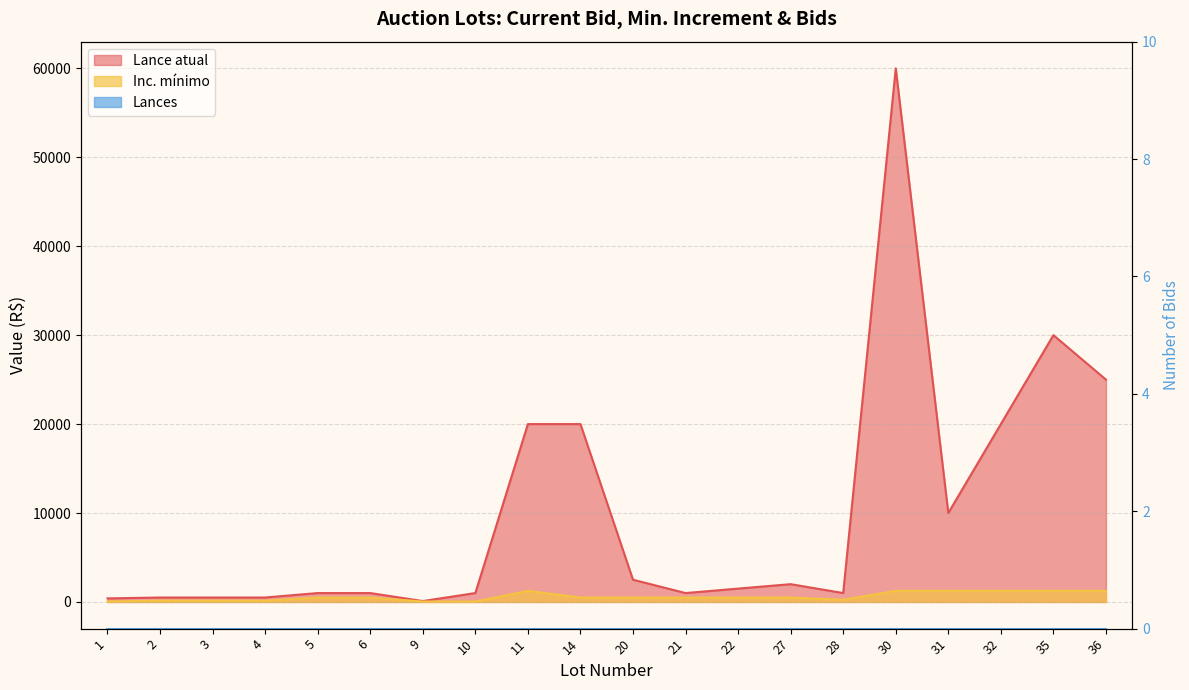

At how many categories does at least one series exceed 16770?

6